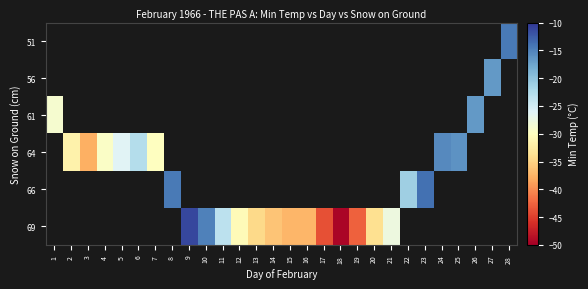

Read the row_1 value at 27.

-16.7